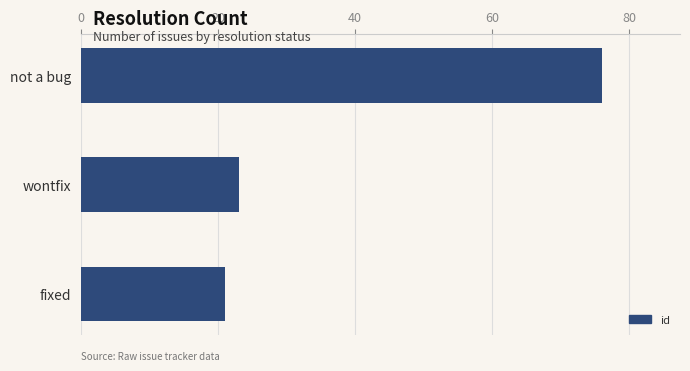

Rank the categories by value from lowest to highest.

fixed, wontfix, not a bug